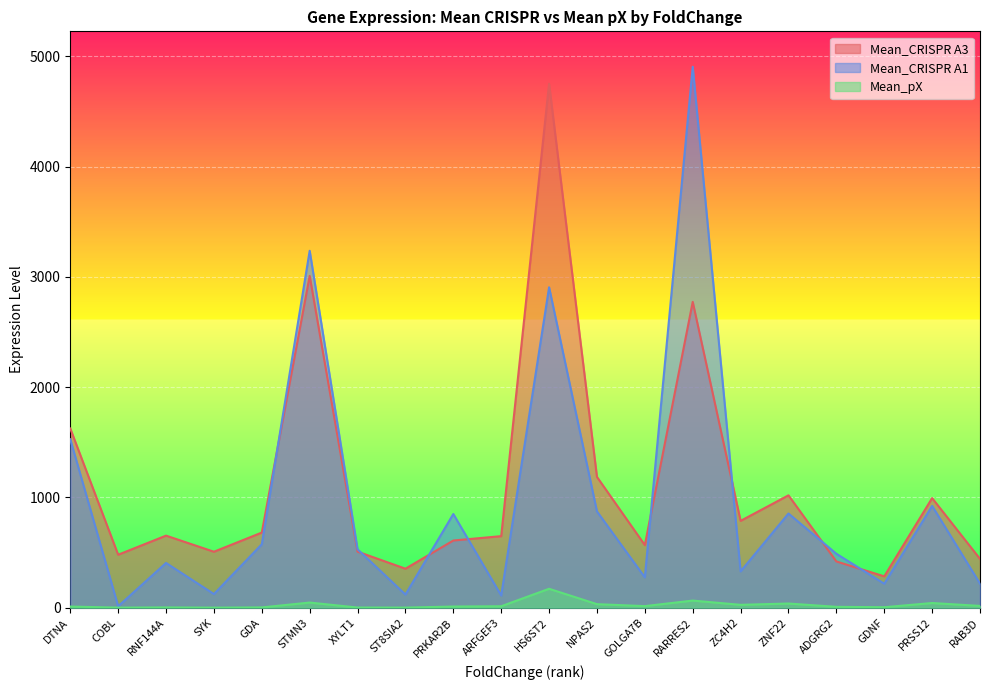

Rank the series by their maximum value, from highest to lowest.

Mean_CRISPR A1, Mean_CRISPR A3, Mean_pX